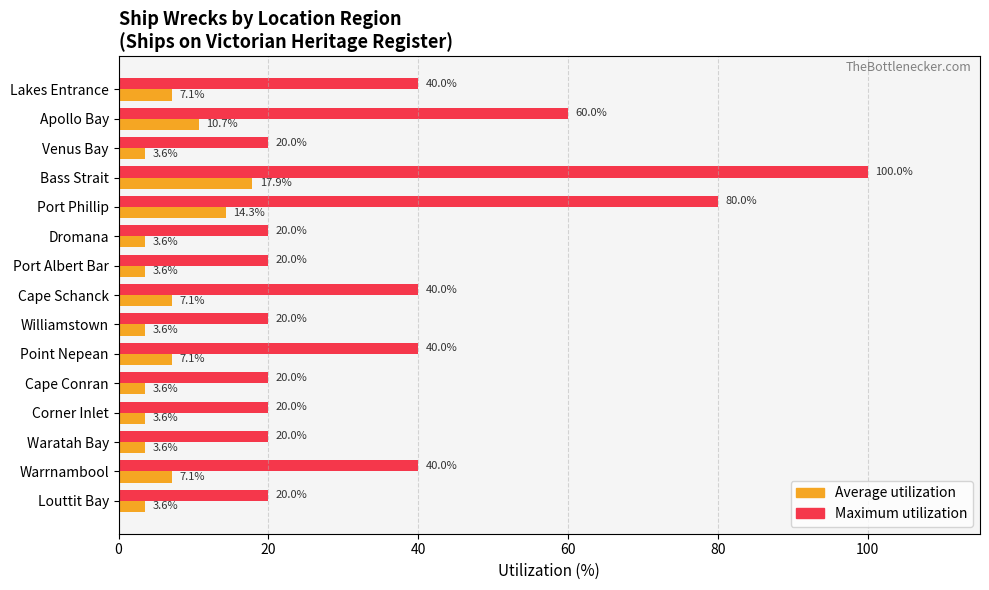

What is the difference between the maximum and minimum values in the Average utilization series?

14.3